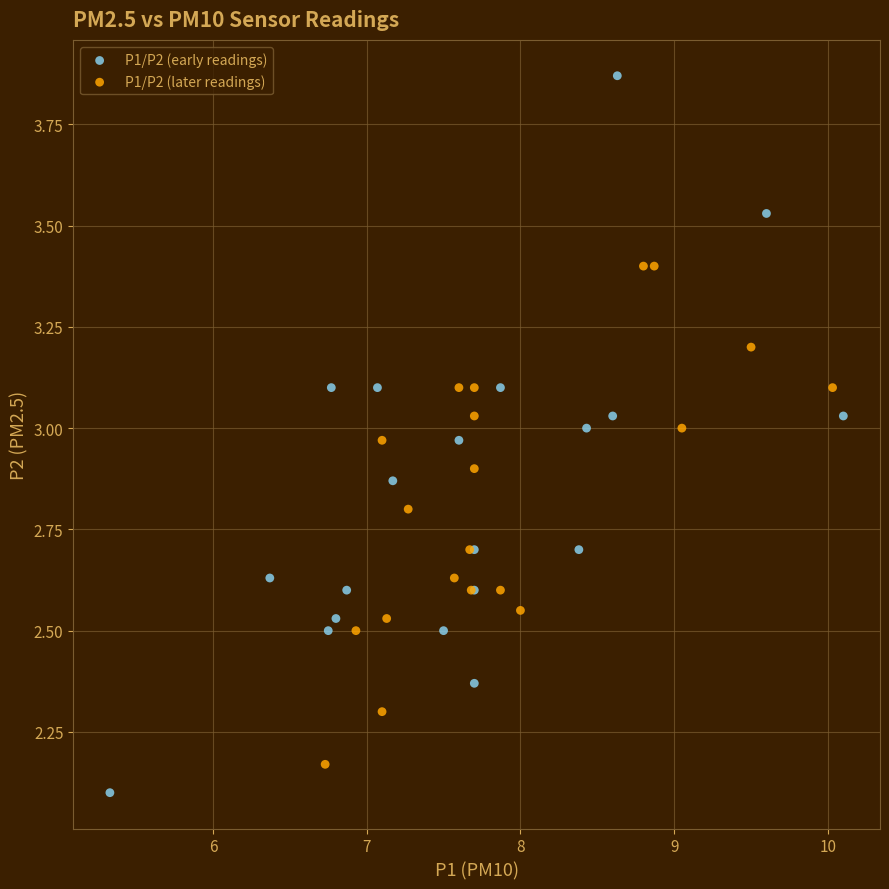

Which series has the widest spread of Y values?

P1/P2 (early readings)